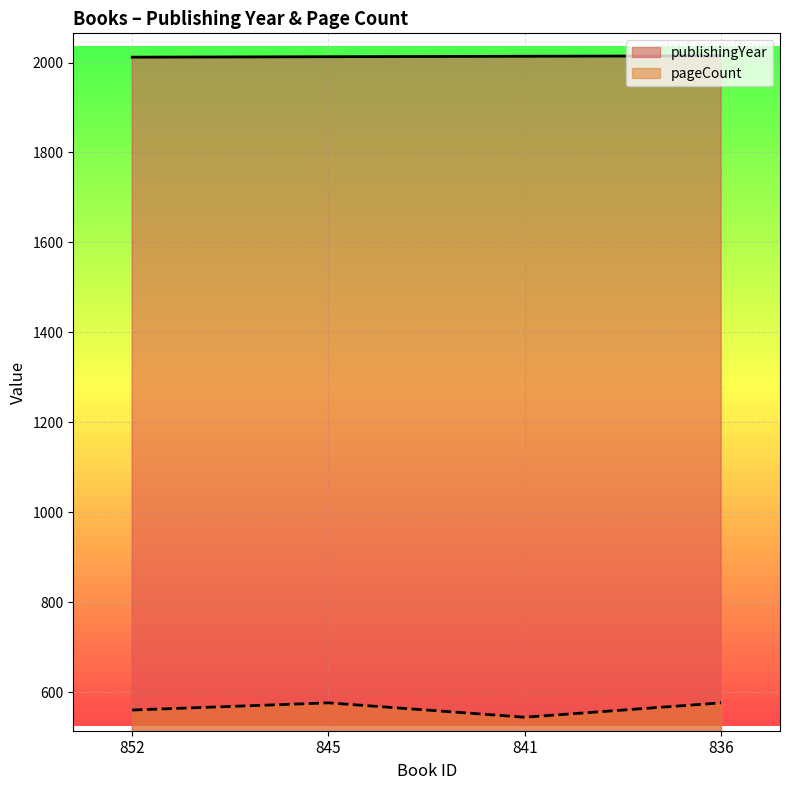

In pageCount, how many points are higher than both neighbors (excluding endpoints)?

1